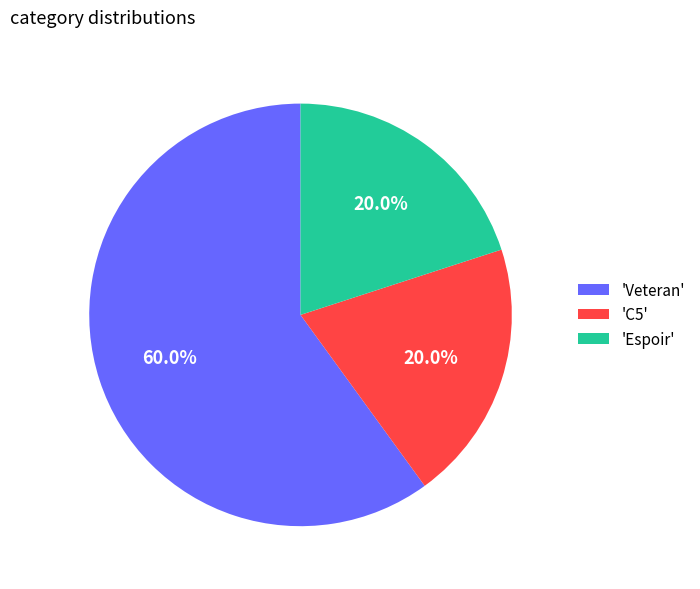

What is the largest slice in the pie chart?

'Veteran'